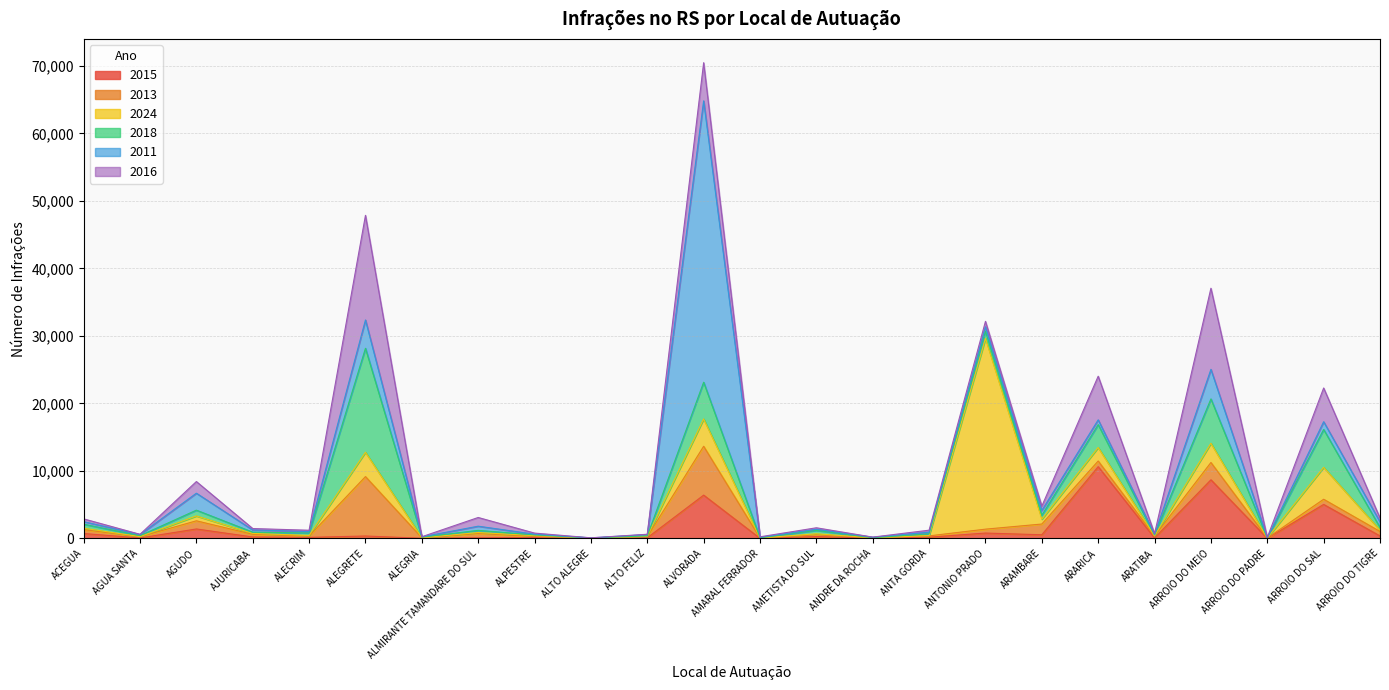

Which series ends up on top after the final intersection of 2013 and 2024?

2013